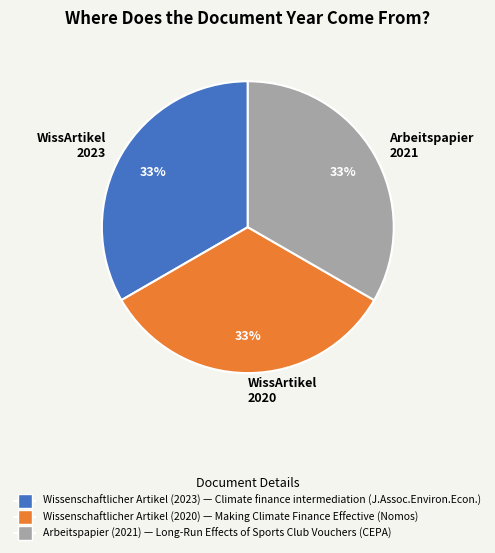

The WissArtikel 2023 slice represents 28% of the pie. True or false?

False